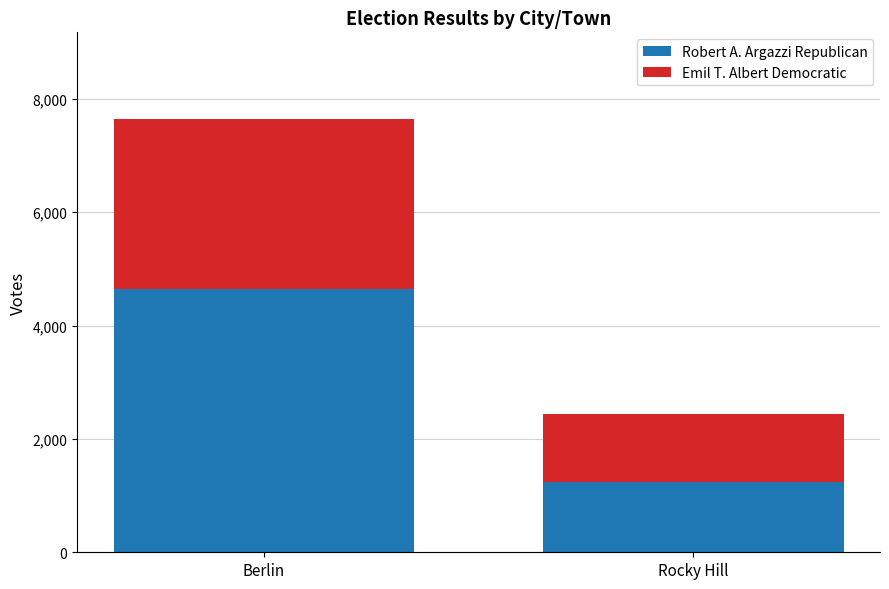

Is it true that Robert A. Argazzi Republican equals 4643 at Berlin?

True